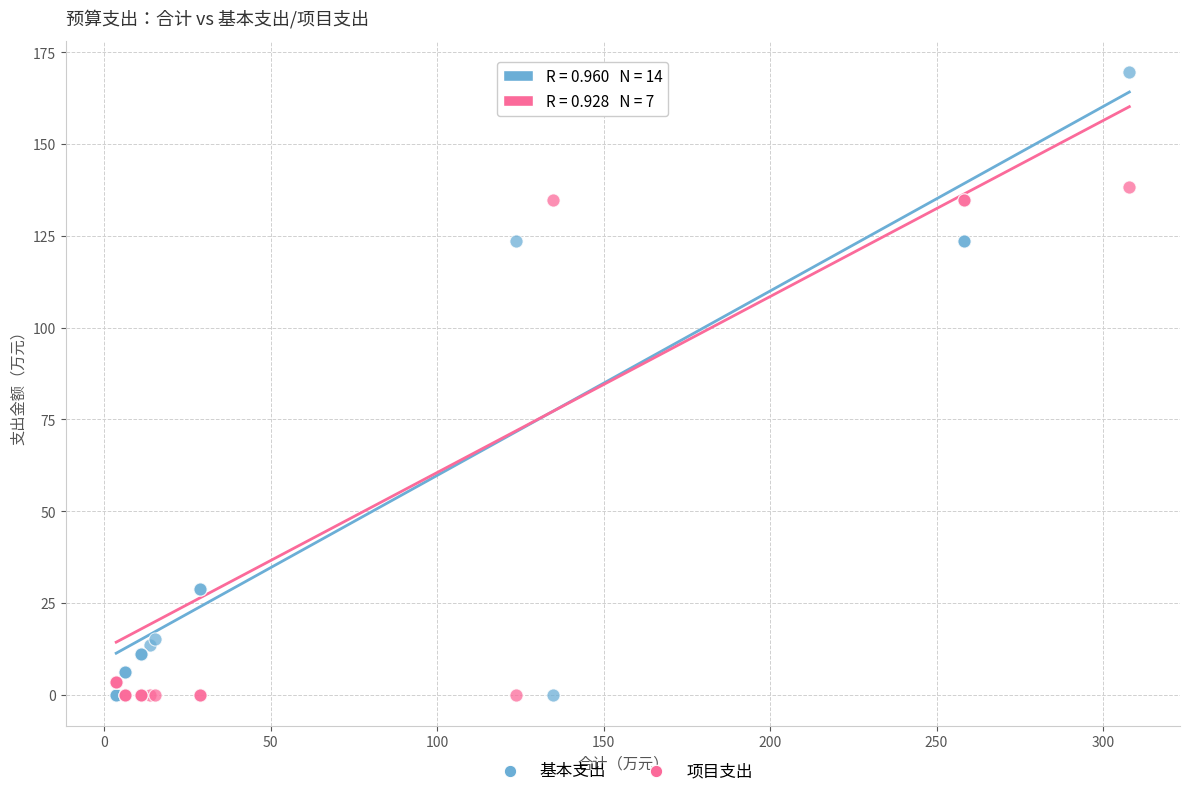

Which series contains the highest Y value?

基本支出